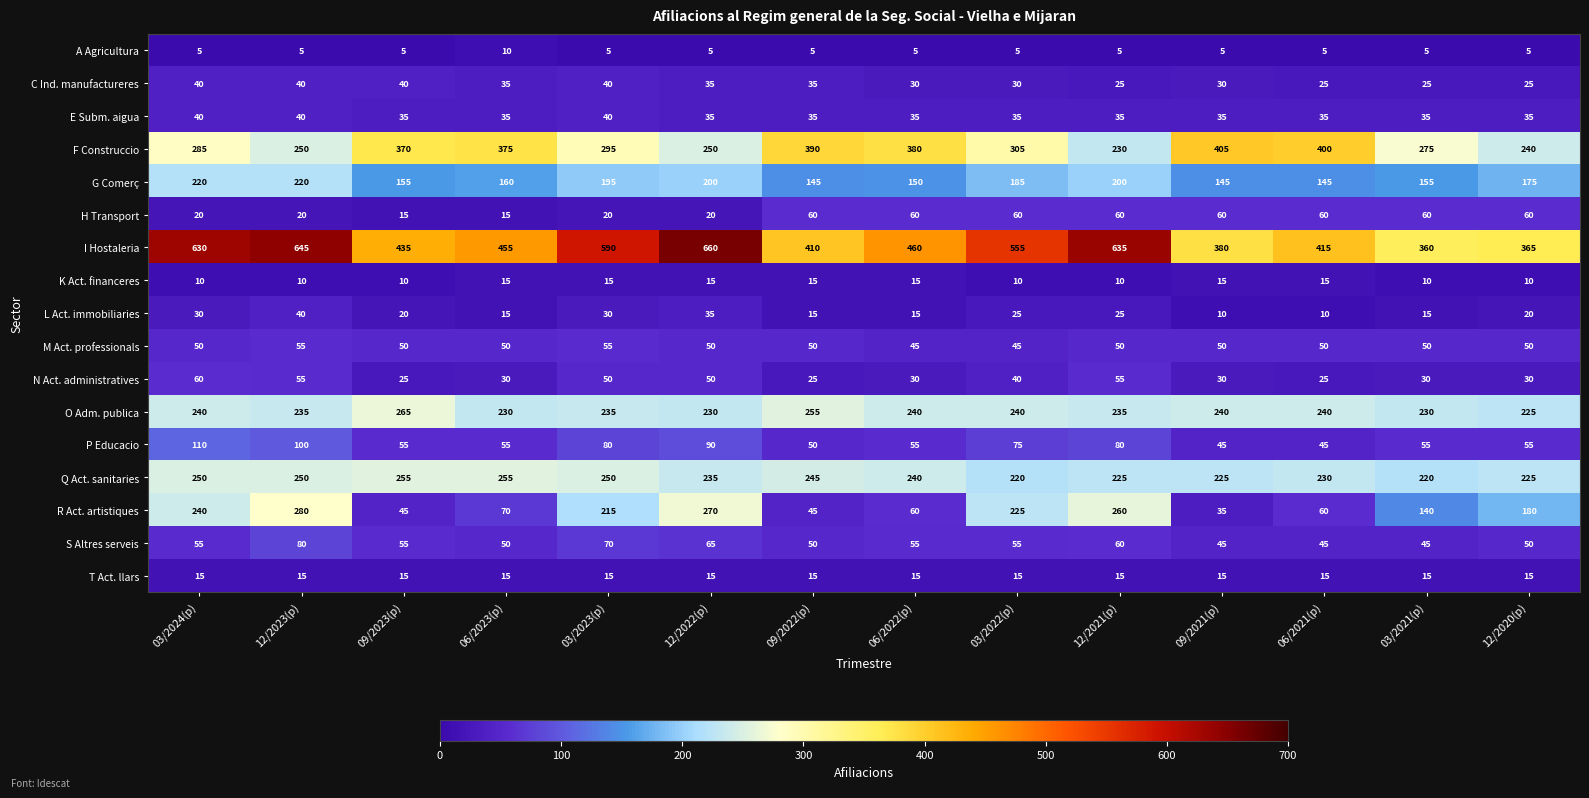

At which category is the sum across all series the highest?

12/2023(p)